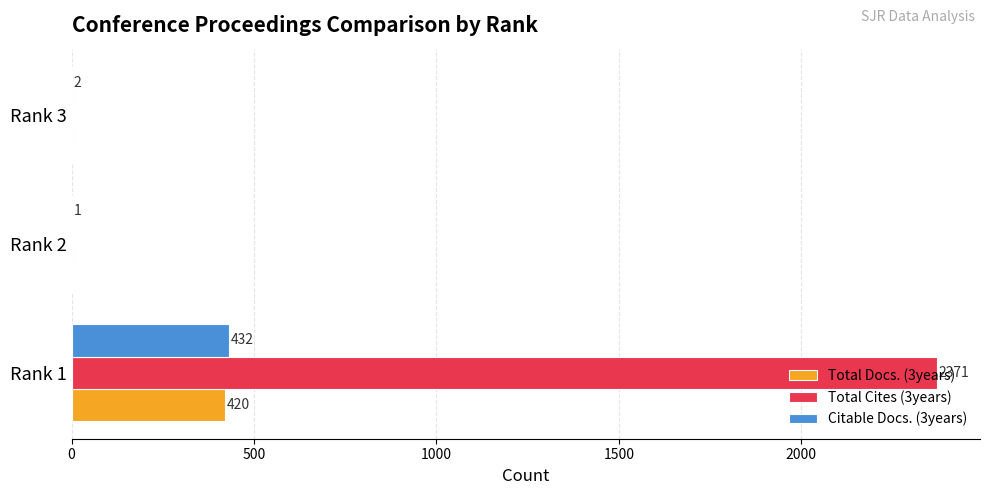

What is the average value of the Citable Docs. (3years) series?

145